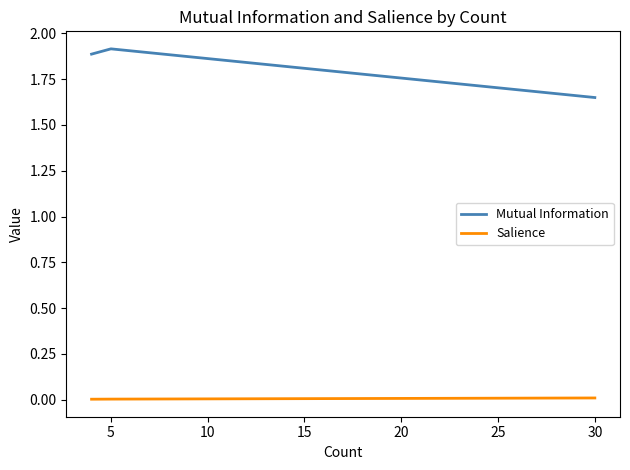

At how many categories does at least one series exceed 1?

3